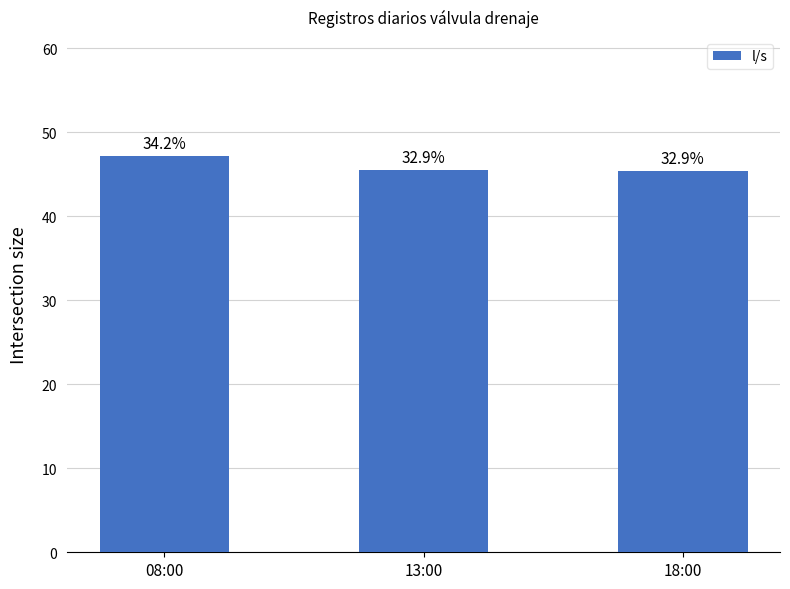

Rank the categories by value from highest to lowest.

08:00, 13:00, 18:00